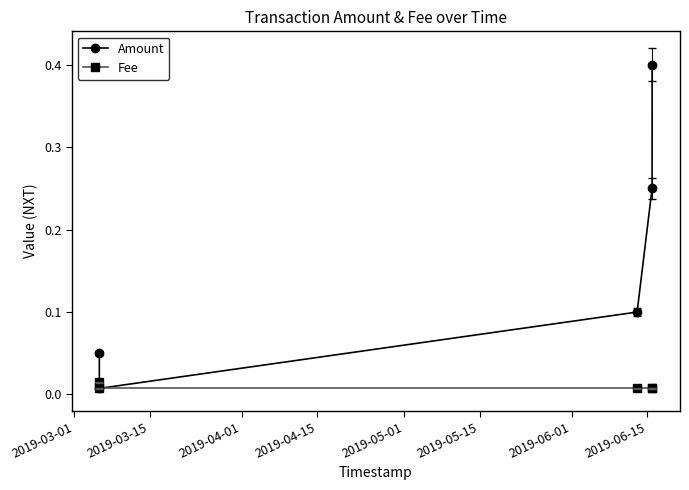

What are all the series names shown in the legend?

Amount, Fee